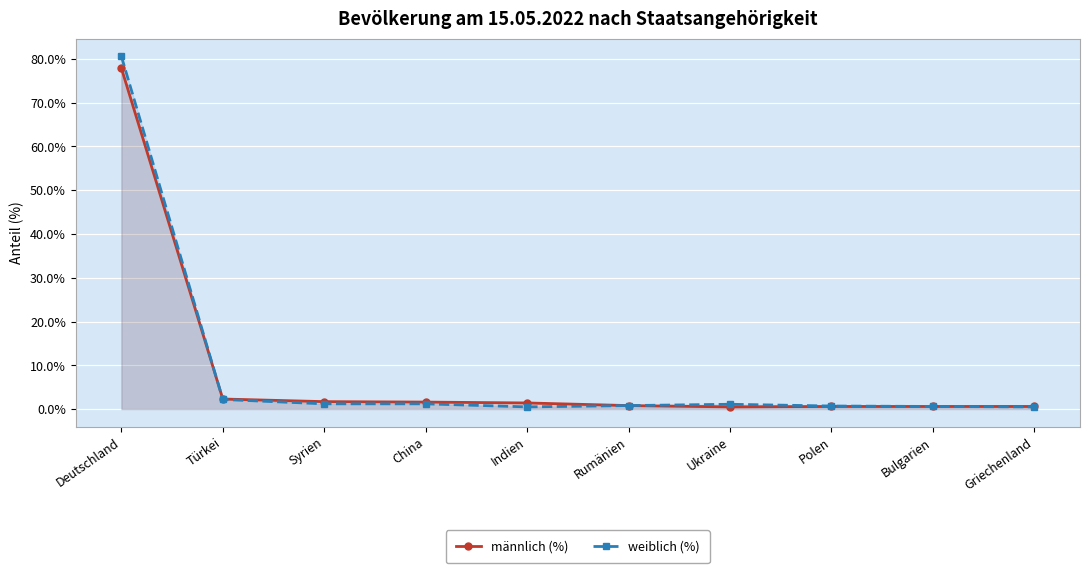

What position from the left is Rumänien?

6